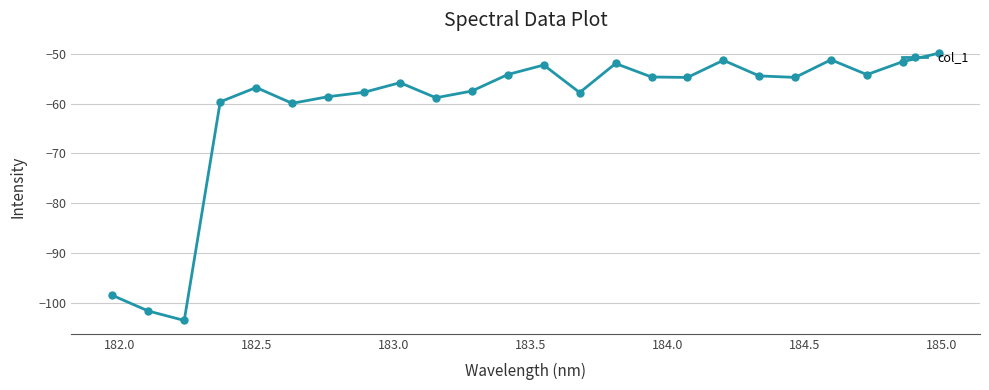

True or false: the data has more than 0 interior local peaks.

True